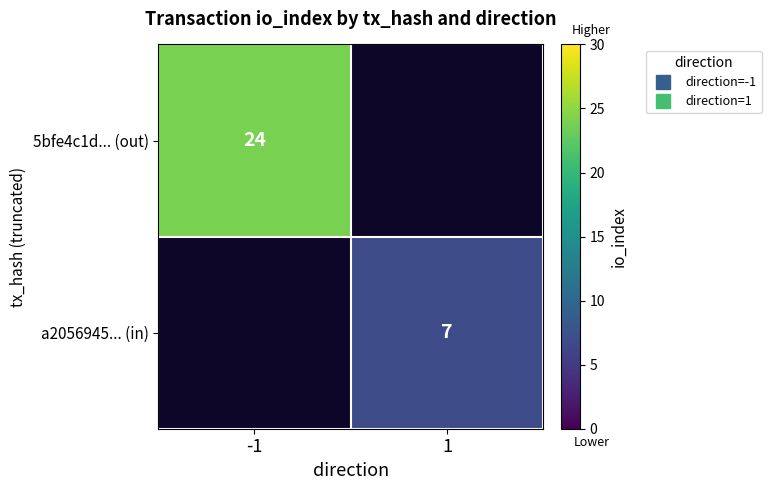

True or false: a2056945... (in) has a value of 7.0 at 1.

True